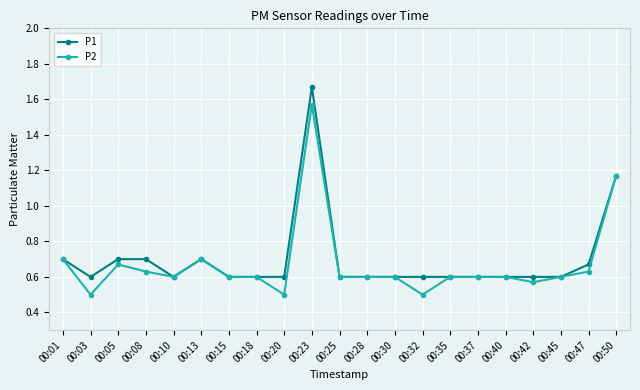

At how many categories does at least one series exceed 0?

21